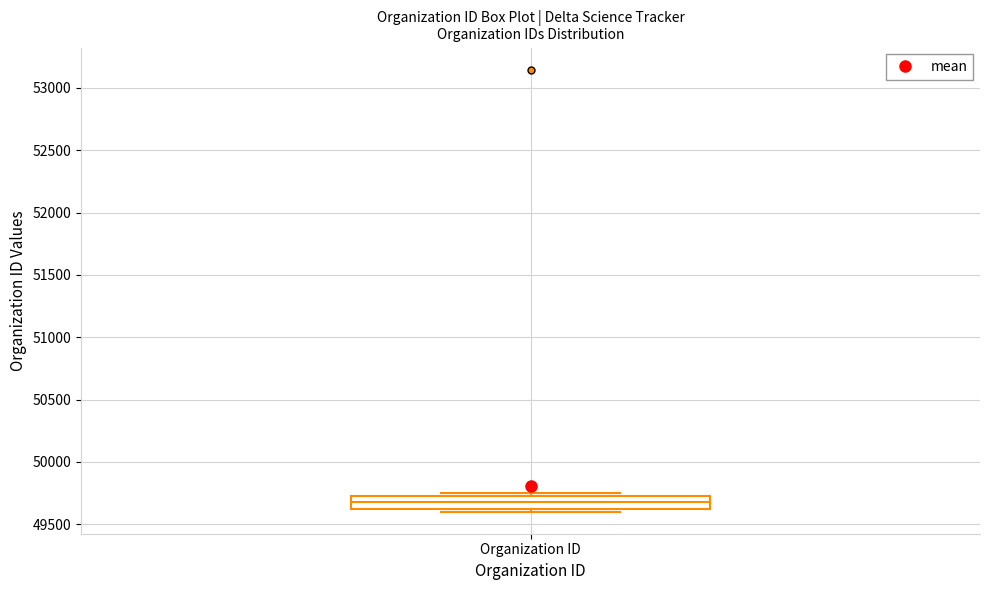

Transcribe this box plot: give where the median line is, the range the box spans, and where the two whiskers end, as read against the y-axis. The values are not printed on the chart, so give them approximately, as read against the axis.

median 49700, box 49600 to 49750, whiskers 49600 (just below the box's lower edge) to 49750 (just above the box's upper edge)